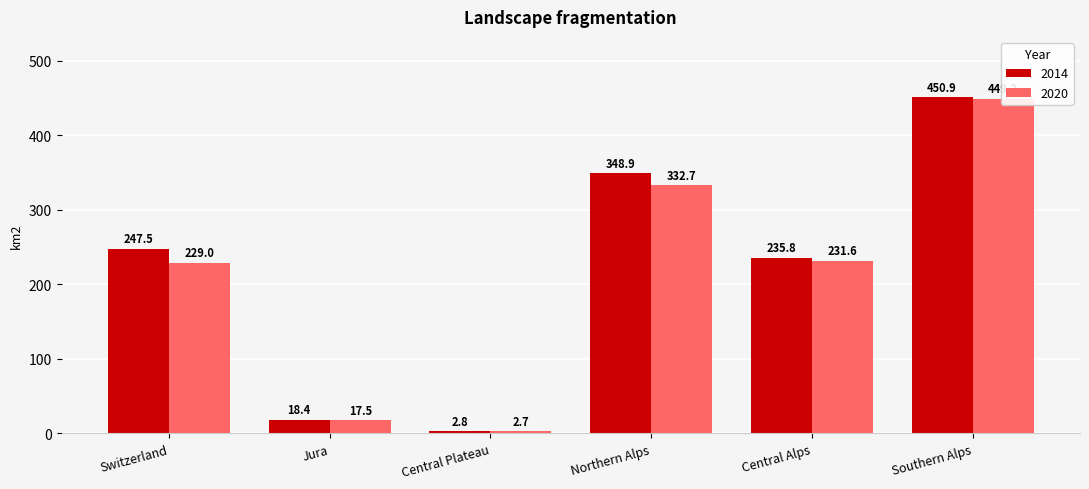

Which series has the widest spread of values?

2014